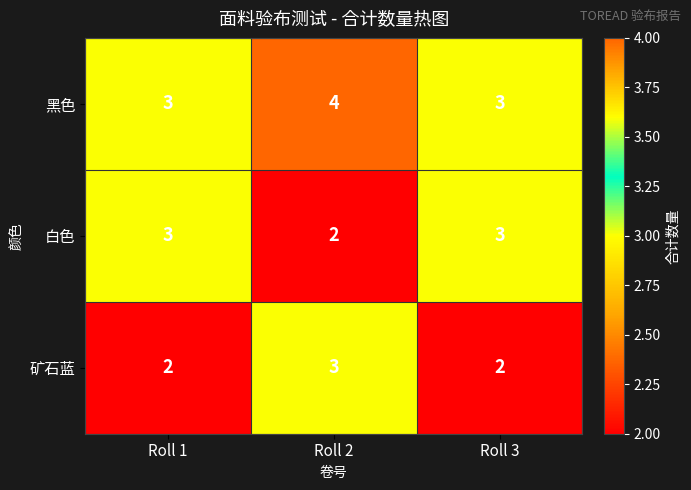

How many distinct data groups are displayed?

3